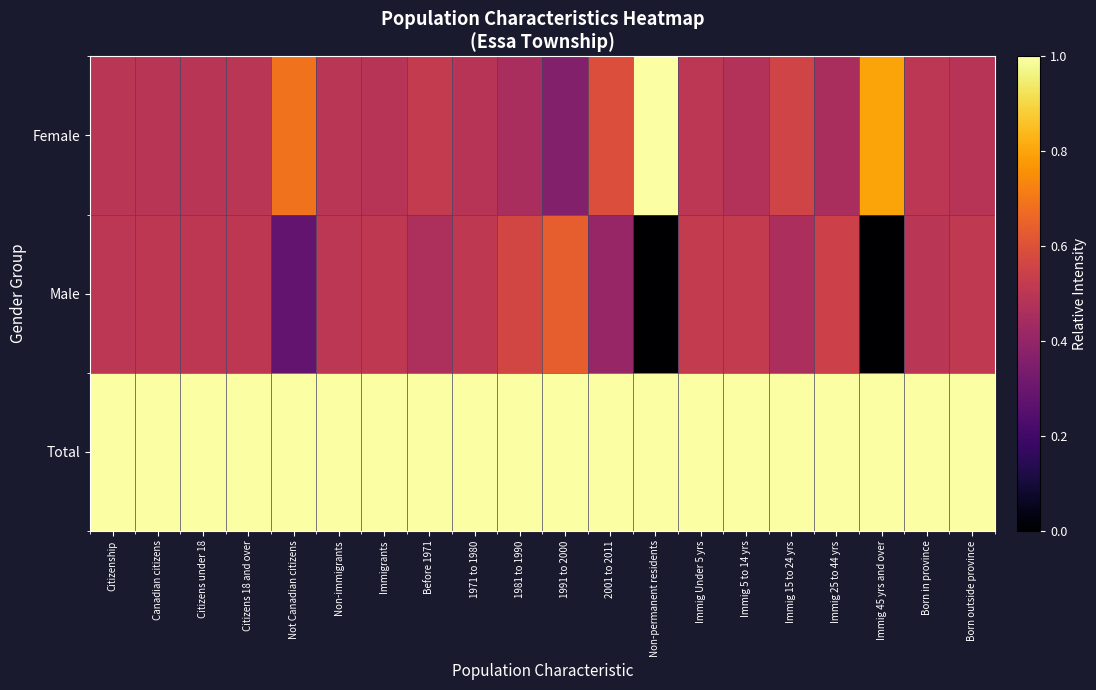

Reading left to right, list all the values displayed in this chart.

Total: Citizenship=1.0	Canadian citizens=1.0	Citizens under 18=1.0	Citizens 18 and over=1.0	Not Canadian citizens=1.0	Non-immigrants=1.0	Immigrants=1.0	Before 1971=1.0	1971 to 1980=1.0	1981 to 1990=1.0	1991 to 2000=1.0	2001 to 2011=1.0	Non-permanent residents=1.0	Immig Under 5 yrs=1.0	Immig 5 to 14 yrs=1.0	Immig 15 to 24 yrs=1.0	Immig 25 to 44 yrs=1.0	Immig 45 yrs and over=1.0	Born in province=1.0	Born outside province=1.0
Male: Citizenship=0.5	Canadian citizens=0.5	Citizens under 18=0.5	Citizens 18 and over=0.5	Not Canadian citizens=0.3	Non-immigrants=0.5	Immigrants=0.5	Before 1971=0.5	1971 to 1980=0.5	1981 to 1990=0.6	1991 to 2000=0.6	2001 to 2011=0.4	Non-permanent residents=0.0	Immig Under 5 yrs=0.5	Immig 5 to 14 yrs=0.5	Immig 15 to 24 yrs=0.5	Immig 25 to 44 yrs=0.5	Immig 45 yrs and over=0.0	Born in province=0.5	Born outside province=0.5
Female: Citizenship=0.5	Canadian citizens=0.5	Citizens under 18=0.5	Citizens 18 and over=0.5	Not Canadian citizens=0.7	Non-immigrants=0.5	Immigrants=0.5	Before 1971=0.5	1971 to 1980=0.5	1981 to 1990=0.5	1991 to 2000=0.4	2001 to 2011=0.6	Non-permanent residents=1.0	Immig Under 5 yrs=0.5	Immig 5 to 14 yrs=0.5	Immig 15 to 24 yrs=0.6	Immig 25 to 44 yrs=0.5	Immig 45 yrs and over=0.8	Born in province=0.5	Born outside province=0.5